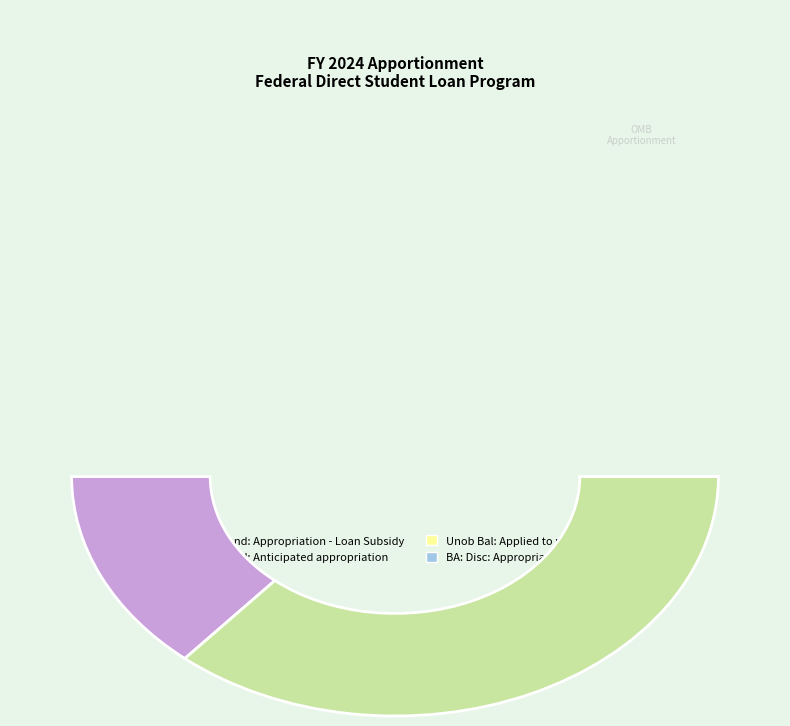

Count the number of slices in the pie.

4